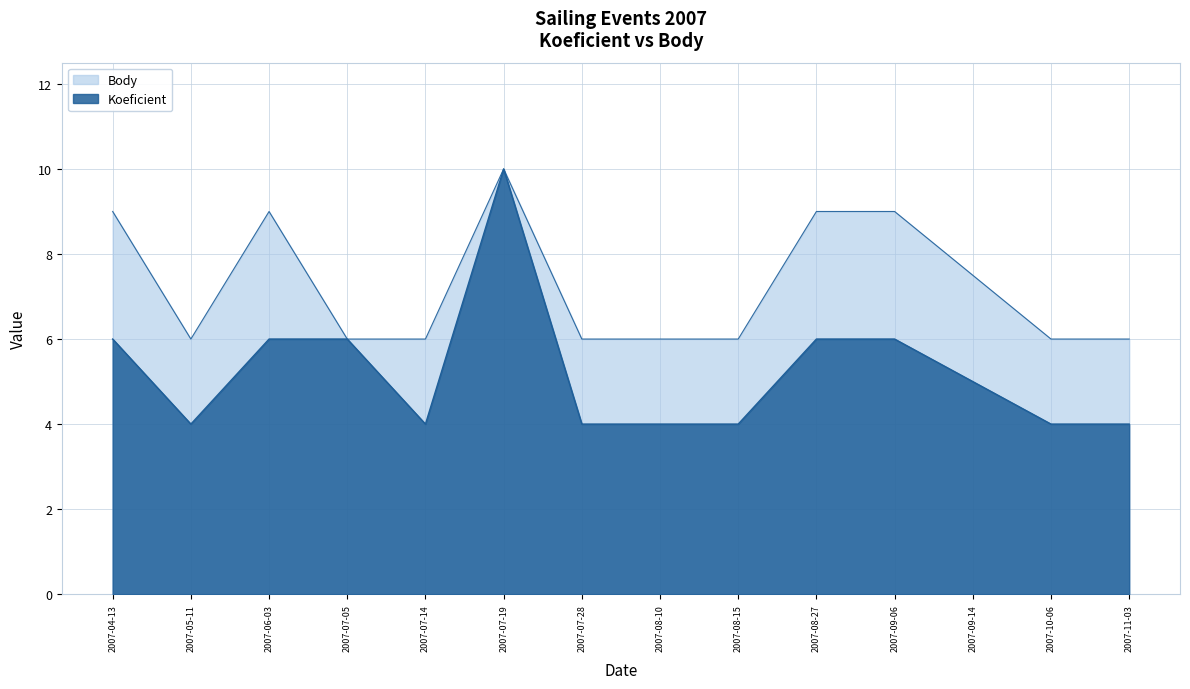

Reading right to left, what are all the values shown in this chart?

Koeficient: 2007-11-03=4.0	2007-10-06=4.0	2007-09-14=5.0	2007-09-06=6.0	2007-08-27=6.0	2007-08-15=4.0	2007-08-10=4.0	2007-07-28=4.0	2007-07-19=10.0	2007-07-14=4.0	2007-07-05=6.0	2007-06-03=6.0	2007-05-11=4.0	2007-04-13=6.0
Body: 2007-11-03=6.0	2007-10-06=6.0	2007-09-14=7.5	2007-09-06=9.0	2007-08-27=9.0	2007-08-15=6.0	2007-08-10=6.0	2007-07-28=6.0	2007-07-19=10.0	2007-07-14=6.0	2007-07-05=6.0	2007-06-03=9.0	2007-05-11=6.0	2007-04-13=9.0